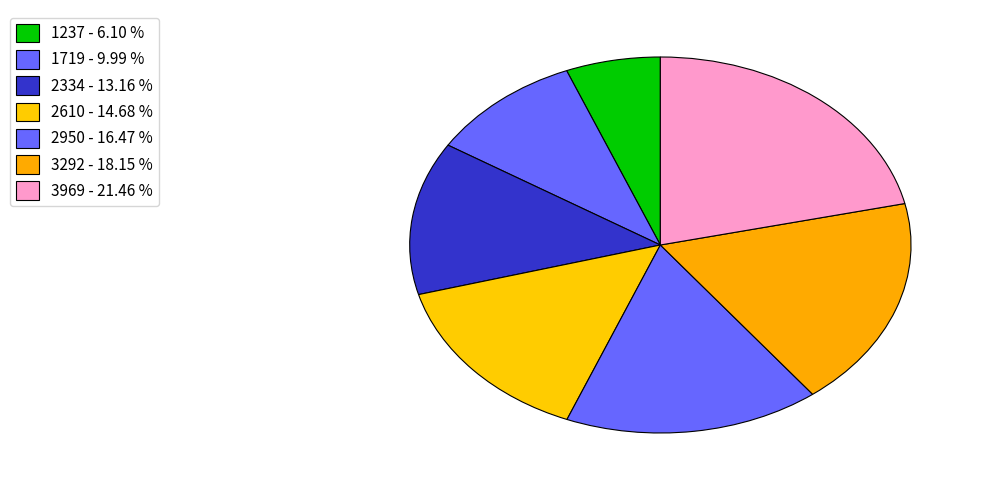

What is the ratio of the value at 3969 to the value at 2610?

1.5